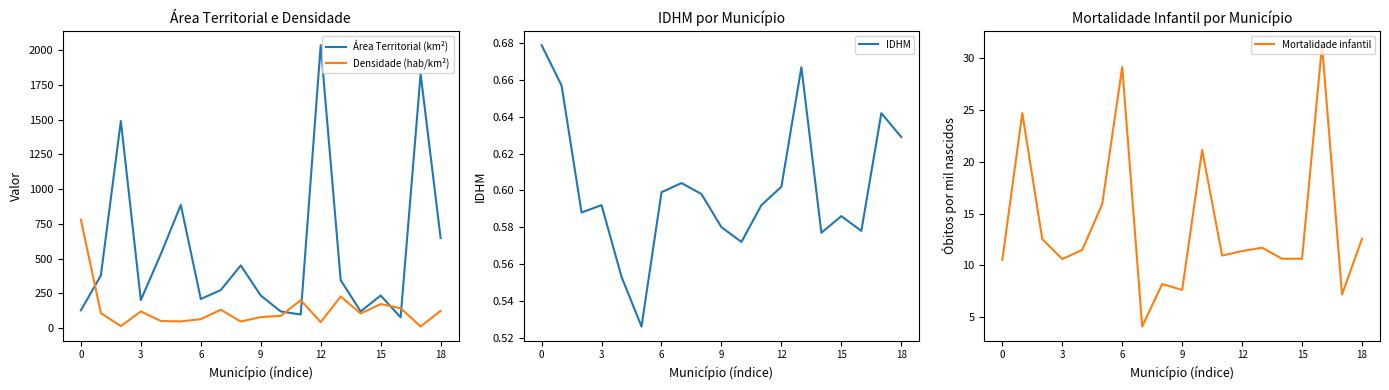

True or false: IDHM and Mortalidade infantil intersect in this chart.

False